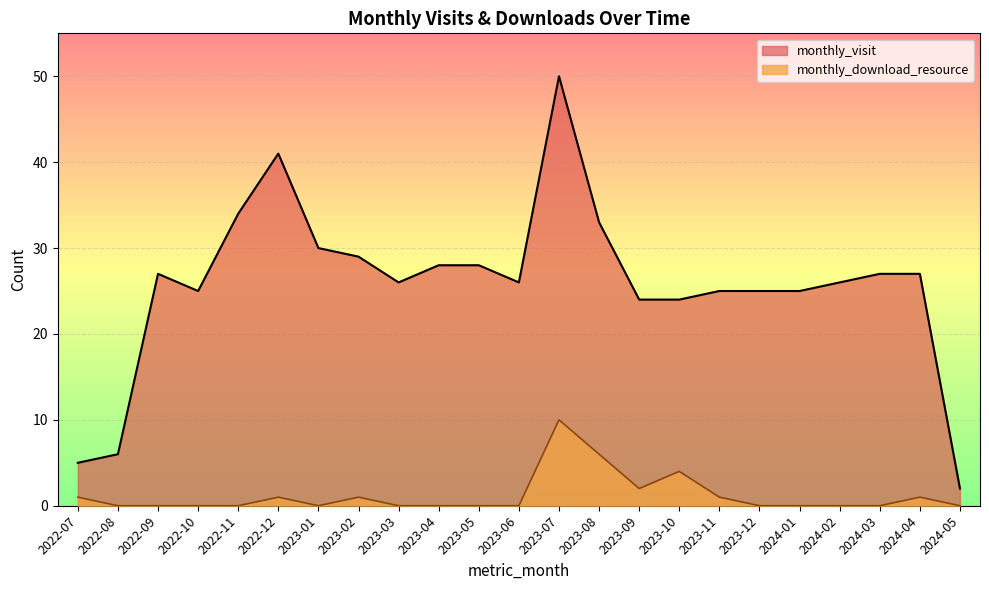

At how many categories does at least one series exceed 34?

2